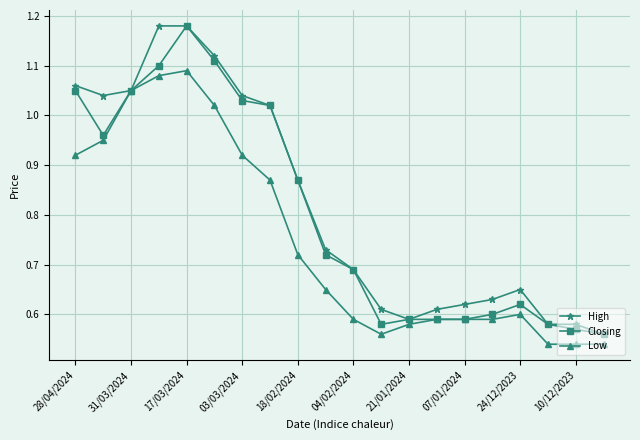

List the series in order of their overall mean, highest first.

High, Closing, Low